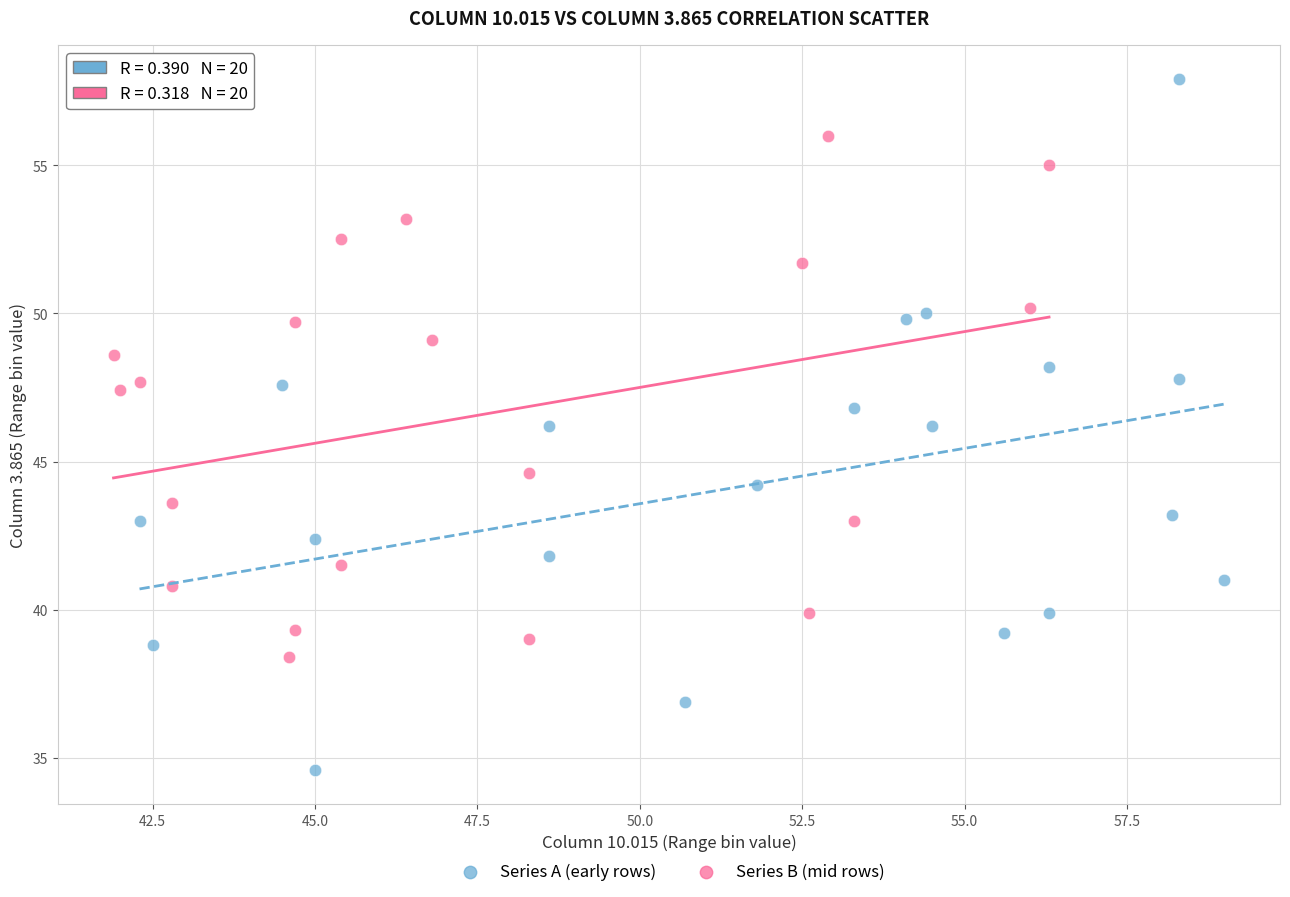

Which series reaches the minimum Y coordinate?

Series A (early rows)